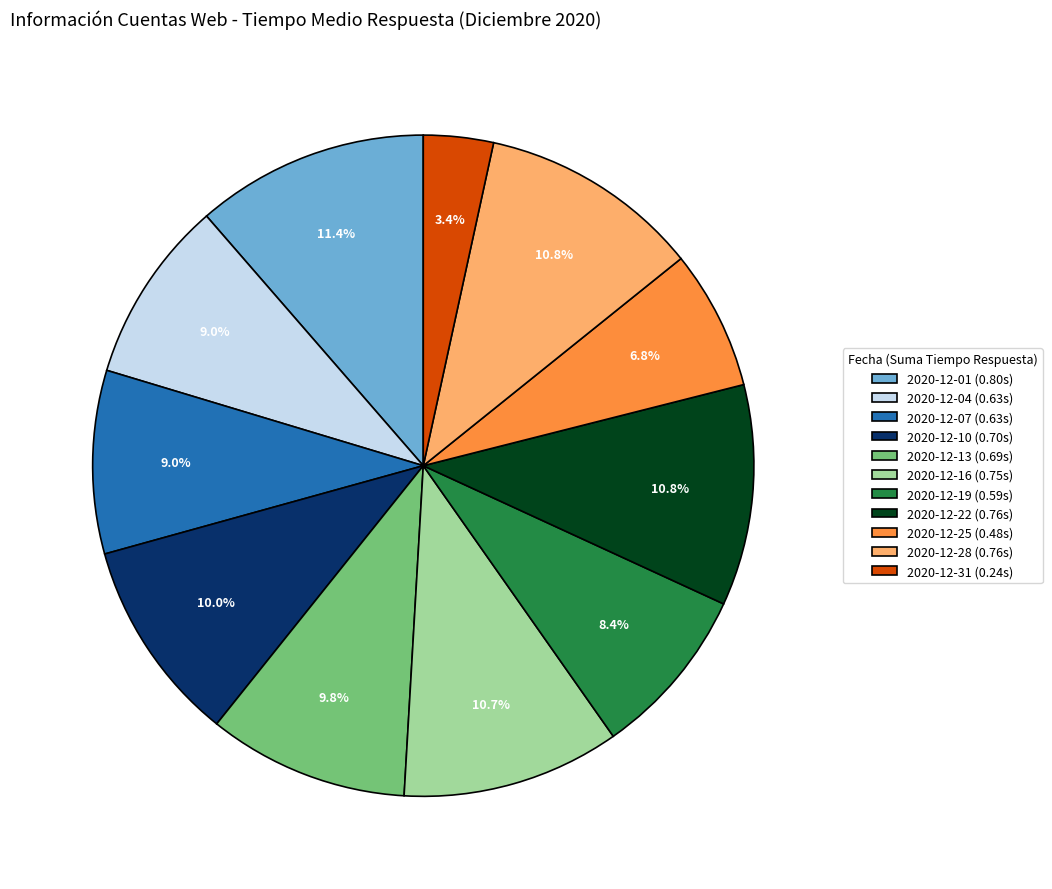

Is there a majority slice in this chart?

No